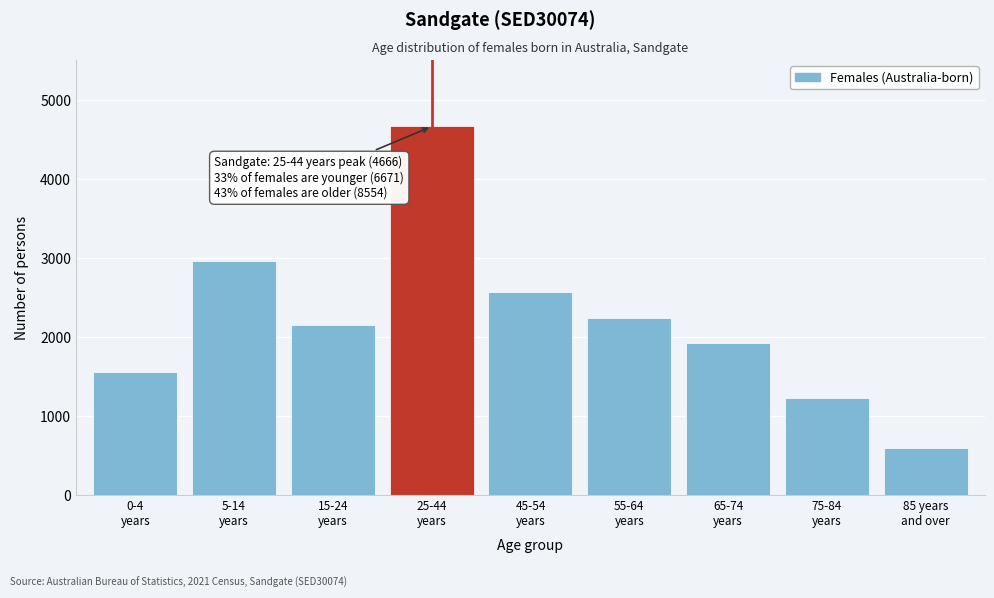

Reading left to right, extract all data points from this chart.

1555	2961	2155	4666	2576	2238	1925	1222	593